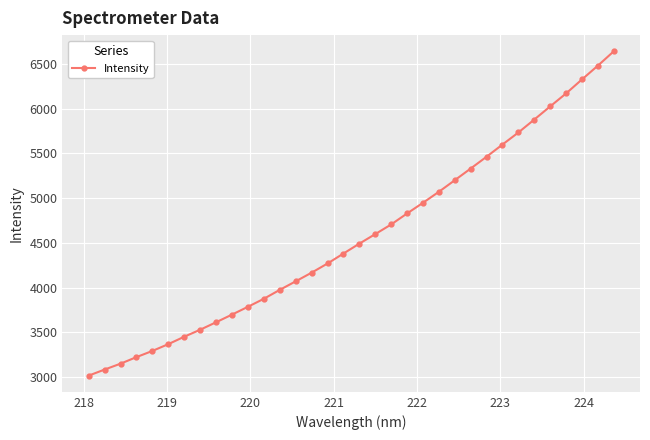

What is the average value?

4571.6